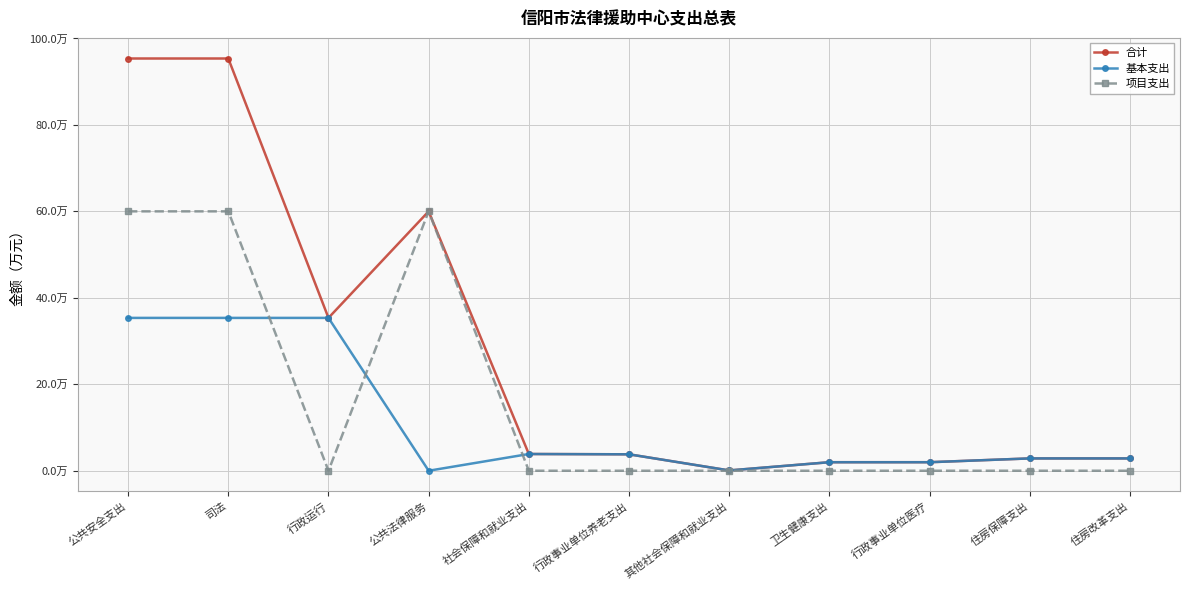

What is the difference between the 合计 values at 司法 and 行政事业单位医疗?

93.4